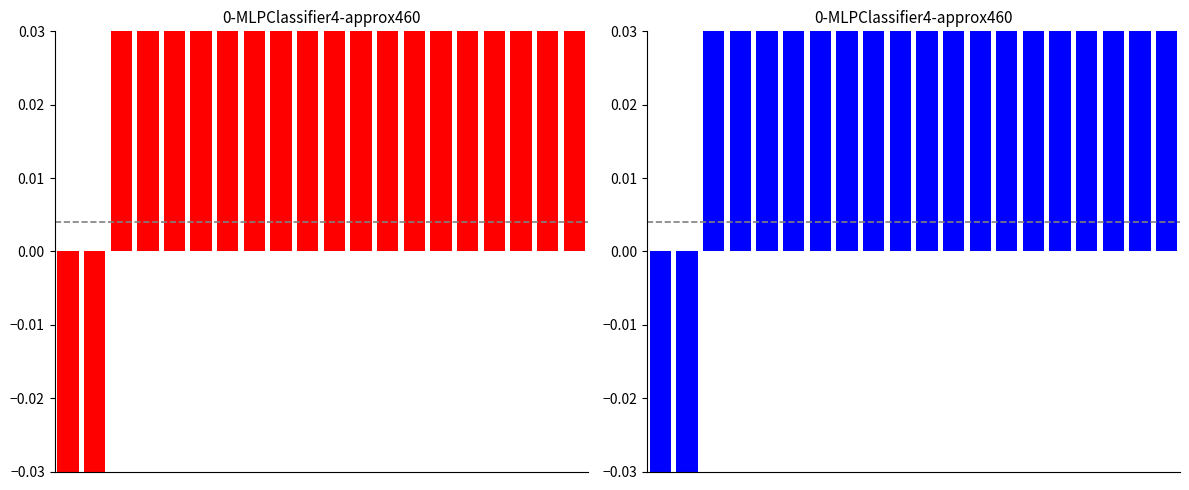

Count the number of data series in this chart.

1